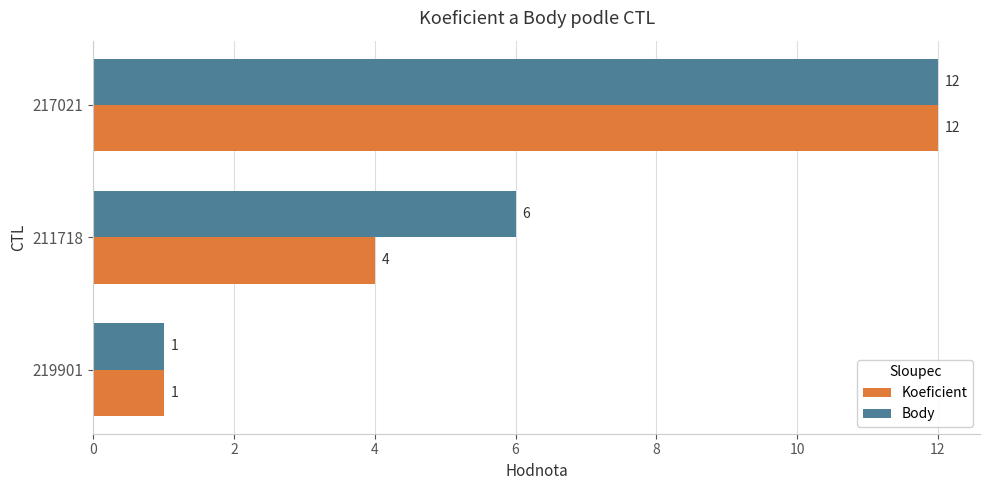

Is the value of Body at 211718 greater than the value of Koeficient at 211718?

Yes